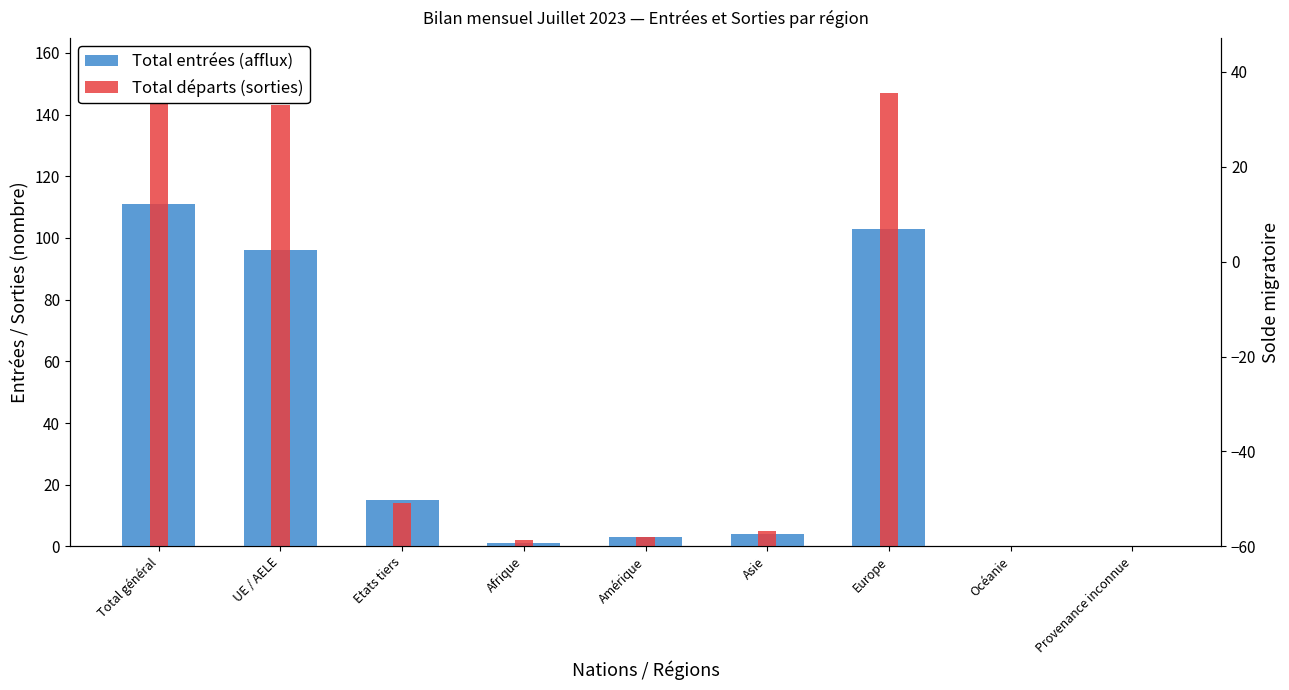

True or false: Total départs (sorties) has a value of 80 at Europe.

False